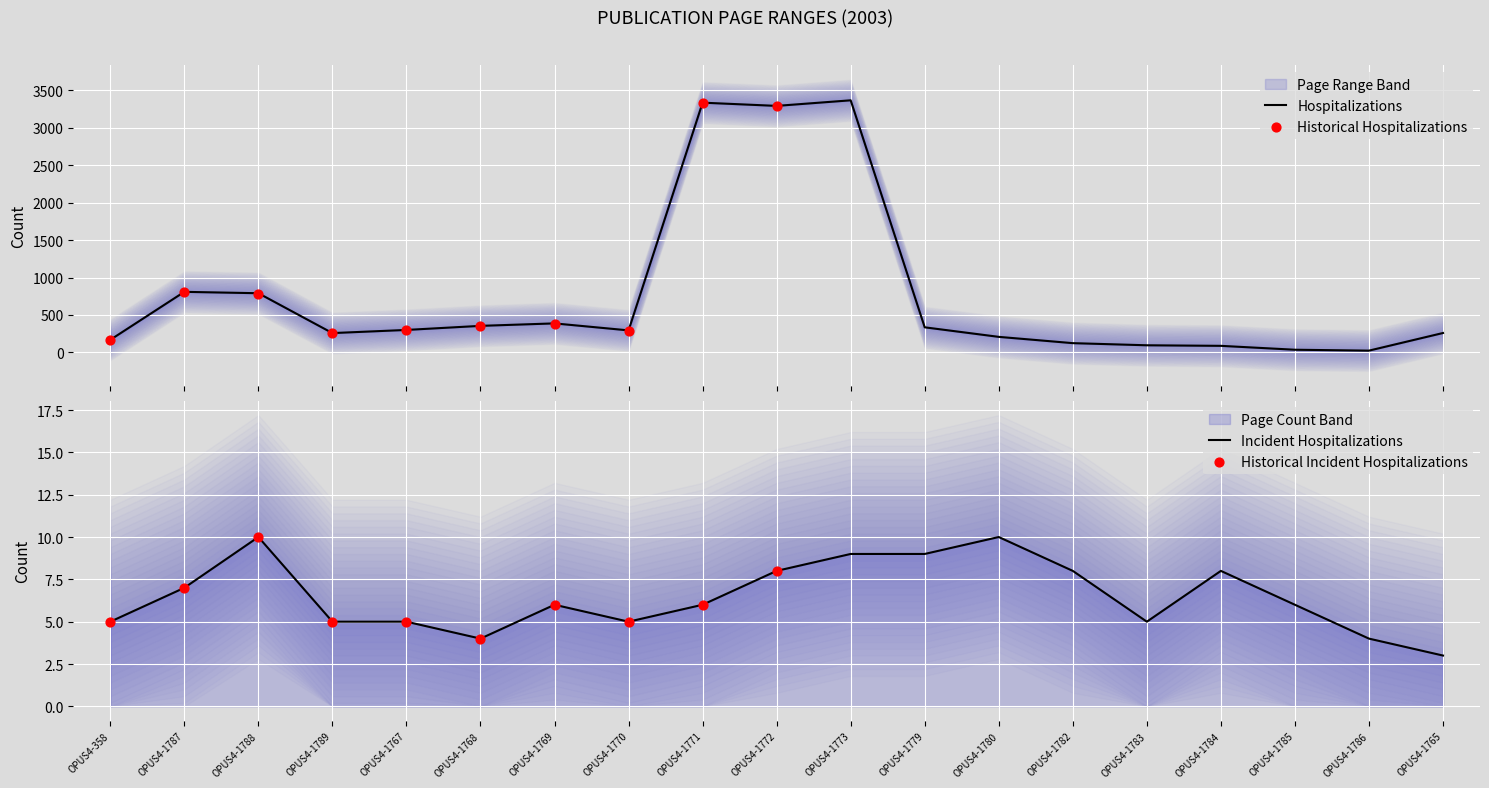

What is the highest value of the Hospitalizations series?

3367.5